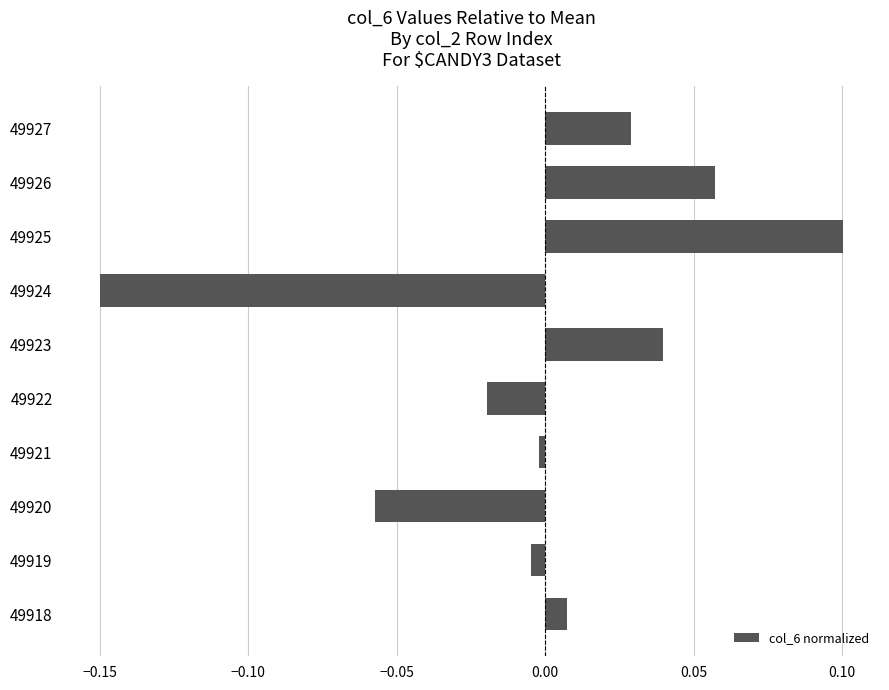

Which category has the highest value across all series?

49925